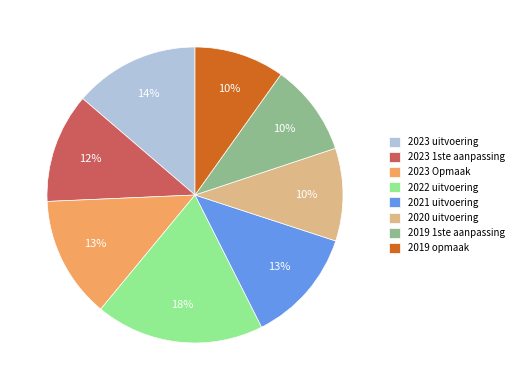

Between 2021 uitvoering and 2019 1ste aanpassing, which is larger?

2021 uitvoering